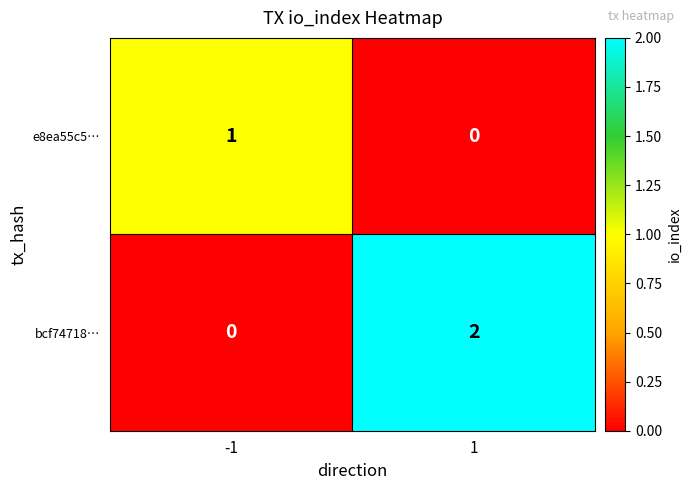

The value of bcf74718… at 1 is 2. True or false?

True